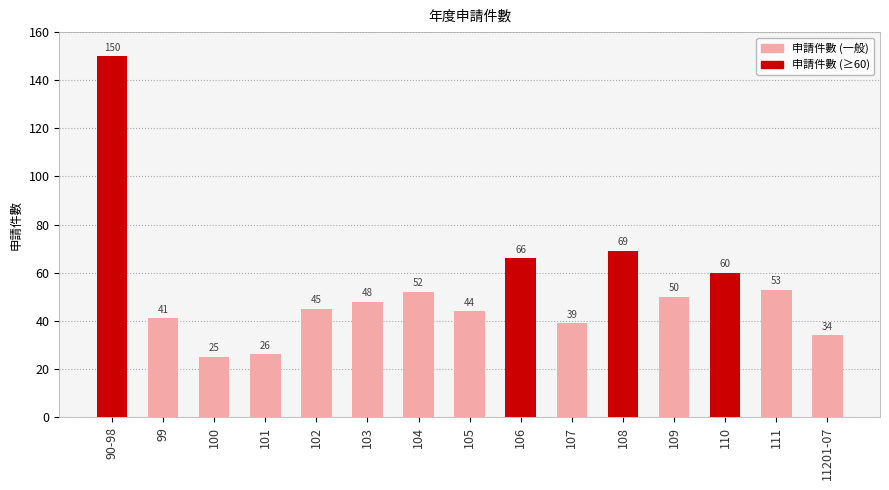

List the labels in order of value, largest first.

90-98, 108, 106, 110, 111, 104, 109, 103, 102, 105, 99, 107, 11201-07, 101, 100